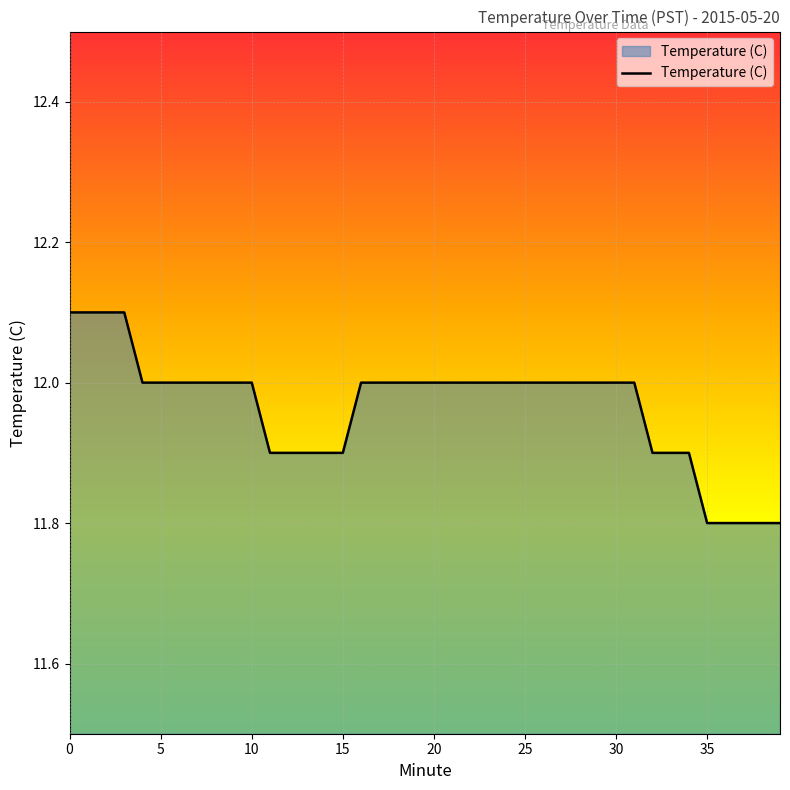

What is the smallest value displayed?

11.8